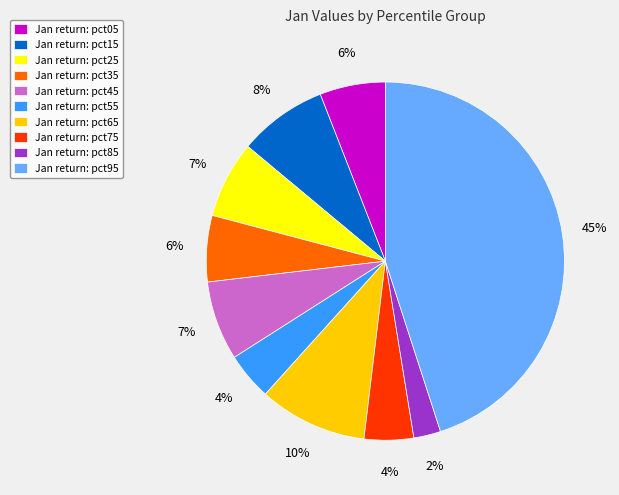

Do Jan return: pct15 and Jan return: pct85 together represent more than half of the pie?

No